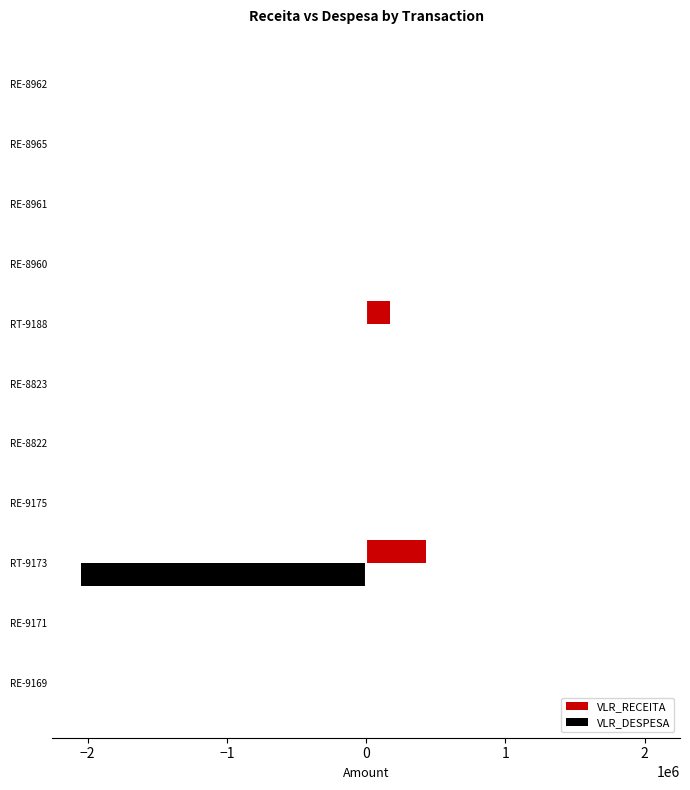

Which category has the highest value in the VLR_RECEITA series?

RT-9173